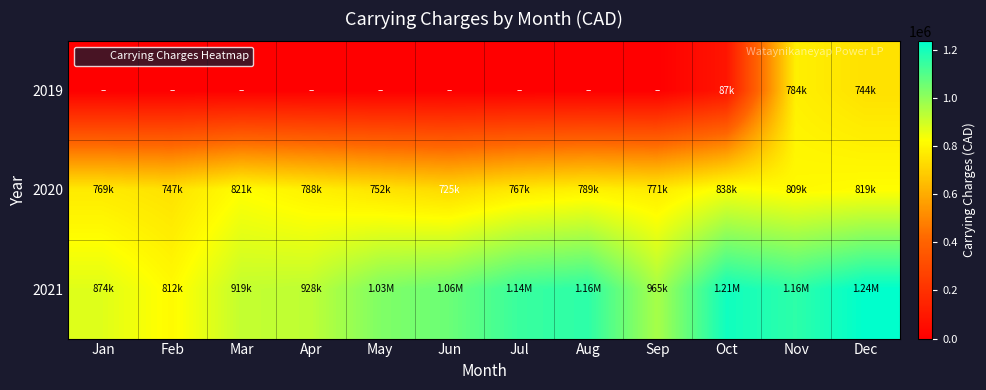

At Nov, list the series in order from smallest to largest.

2019, 2020, 2021